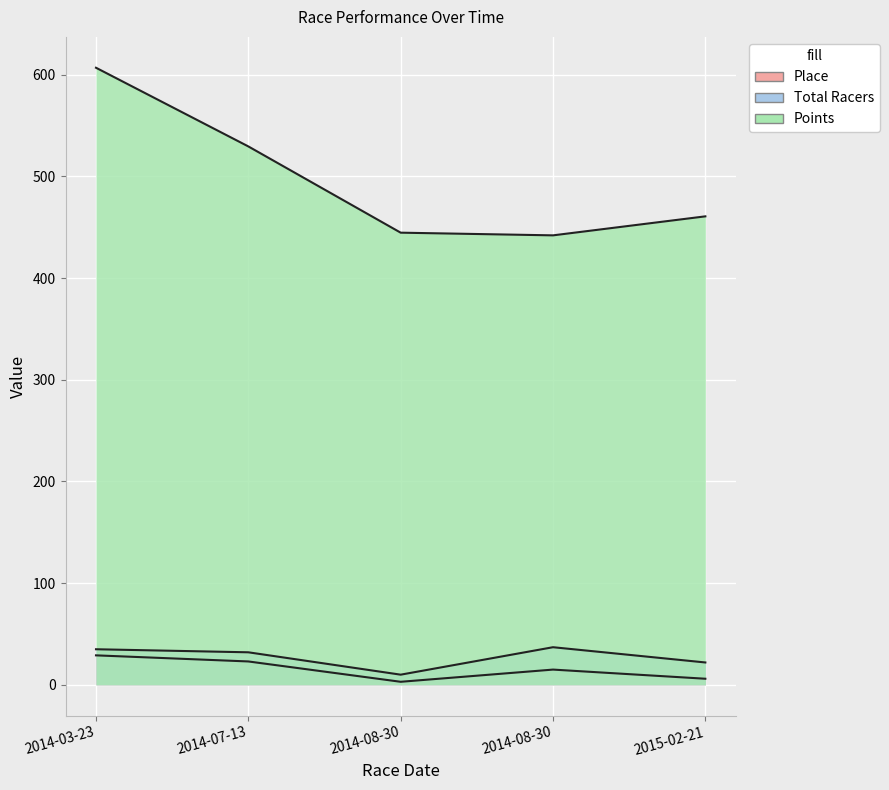

True or false: Total Racers has a value of 9.3 at 2015-02-21.

False